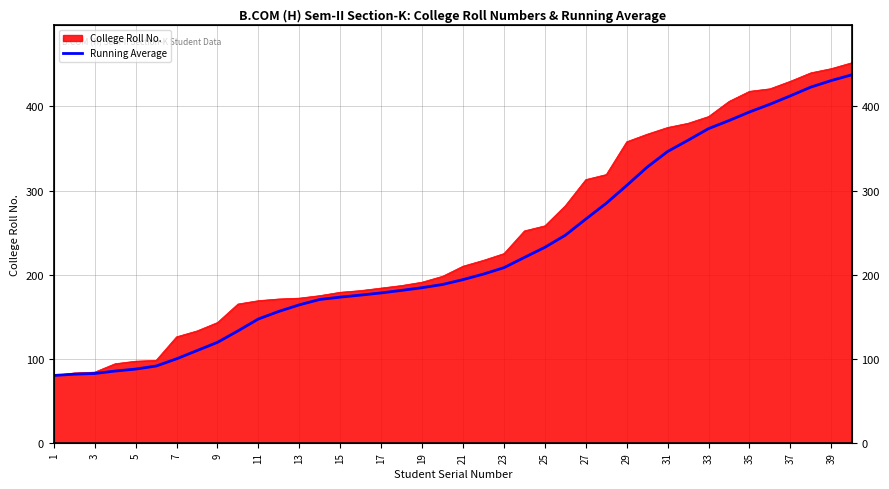

What is the change in value from 35 to 38?

+28.2